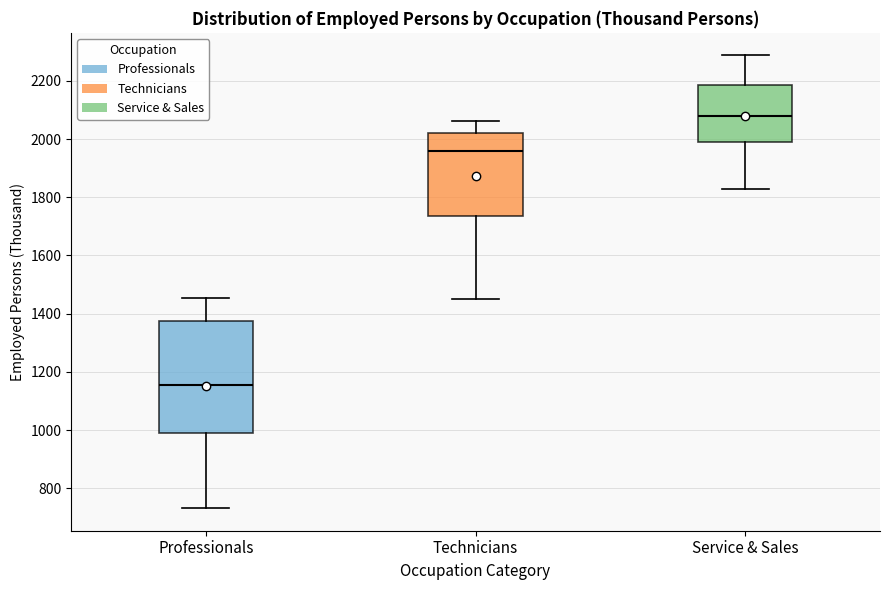

Reading left to right, read every box against the y-axis: the position of its median line, the range the box covers, and the ends of its whiskers. The values are not printed on the chart, so give them approximately, as read against the axis.

Professionals: median 1160, box 980 to 1380, whiskers 740 to 1460
Technicians: median 1960, box 1740 to 2020, whiskers 1460 to 2060
Service & Sales: median 2080, box 1980 to 2180, whiskers 1820 to 2280